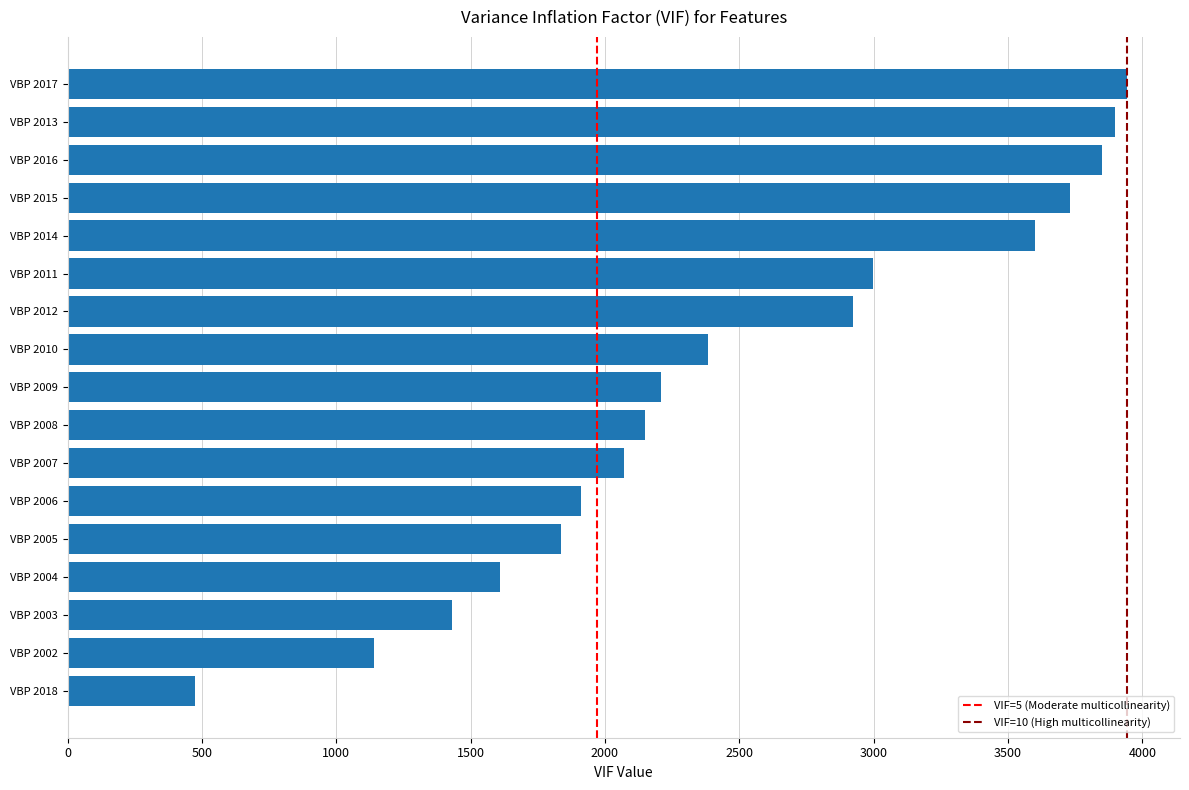

What is the minimum value shown in the chart?

476.0